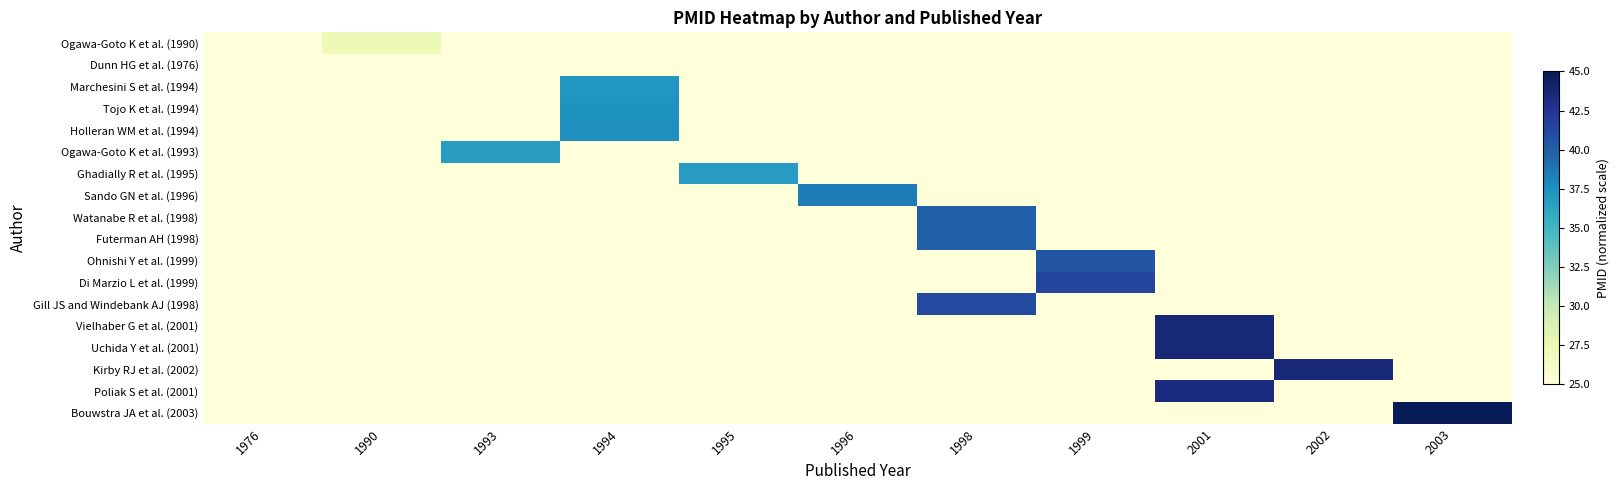

What is the spread (max minus min) of values at 2002?

43.7